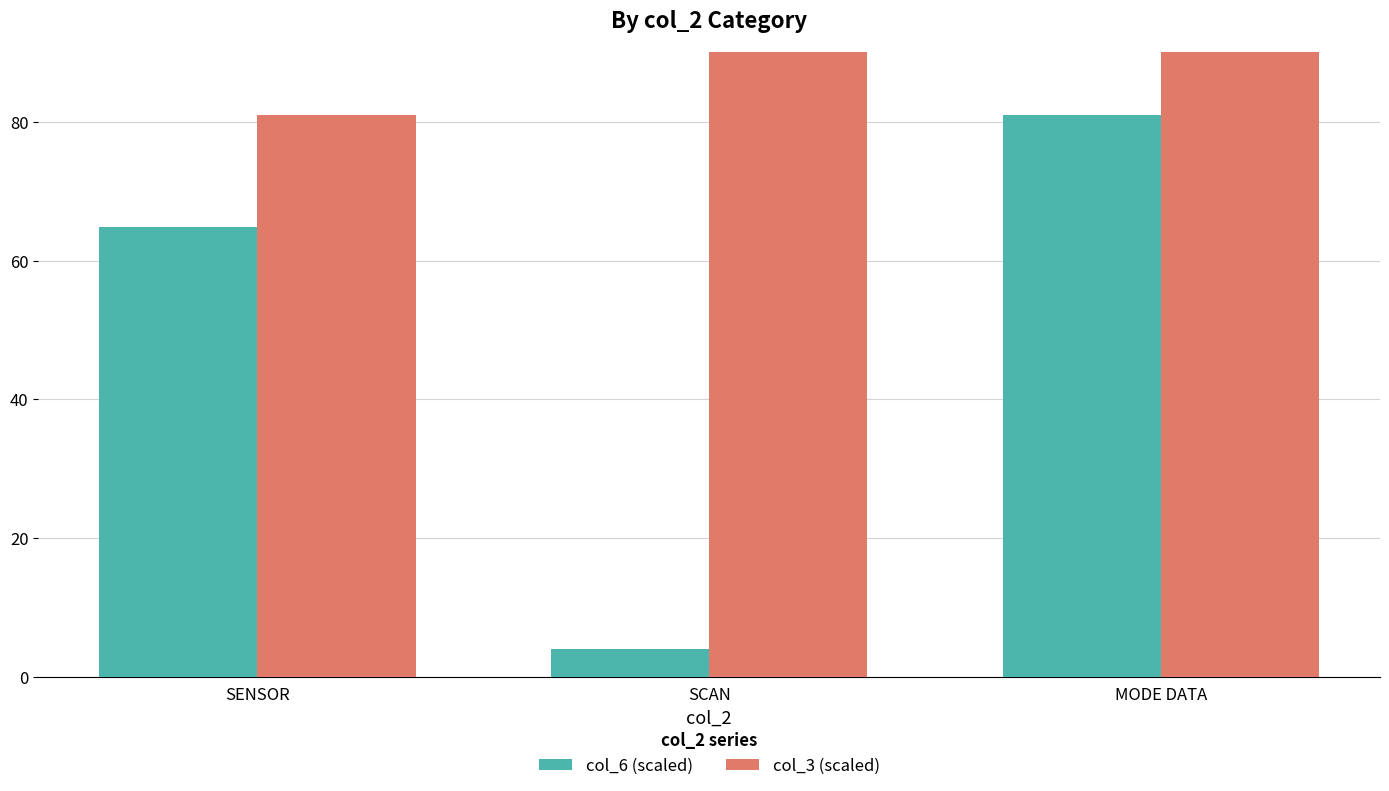

The value of col_3 (scaled) at MODE DATA is 324.0. True or false?

True